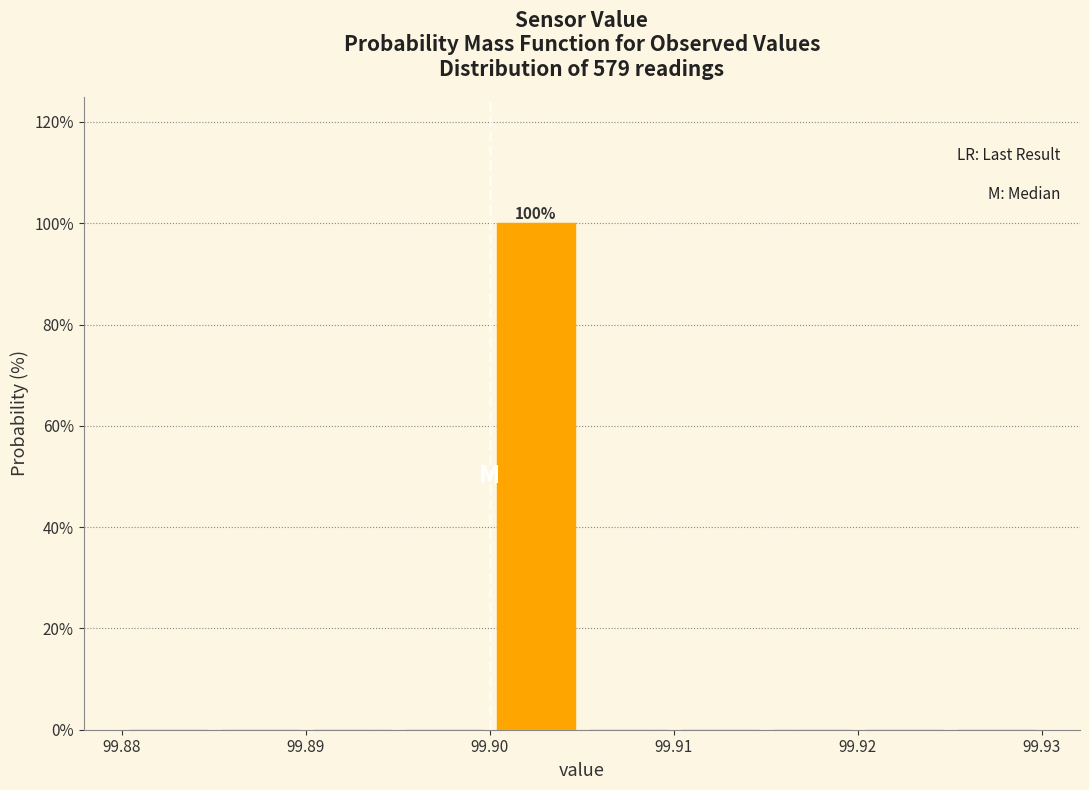

Which range on the x-axis has the tallest bar?

99.900 to 99.905